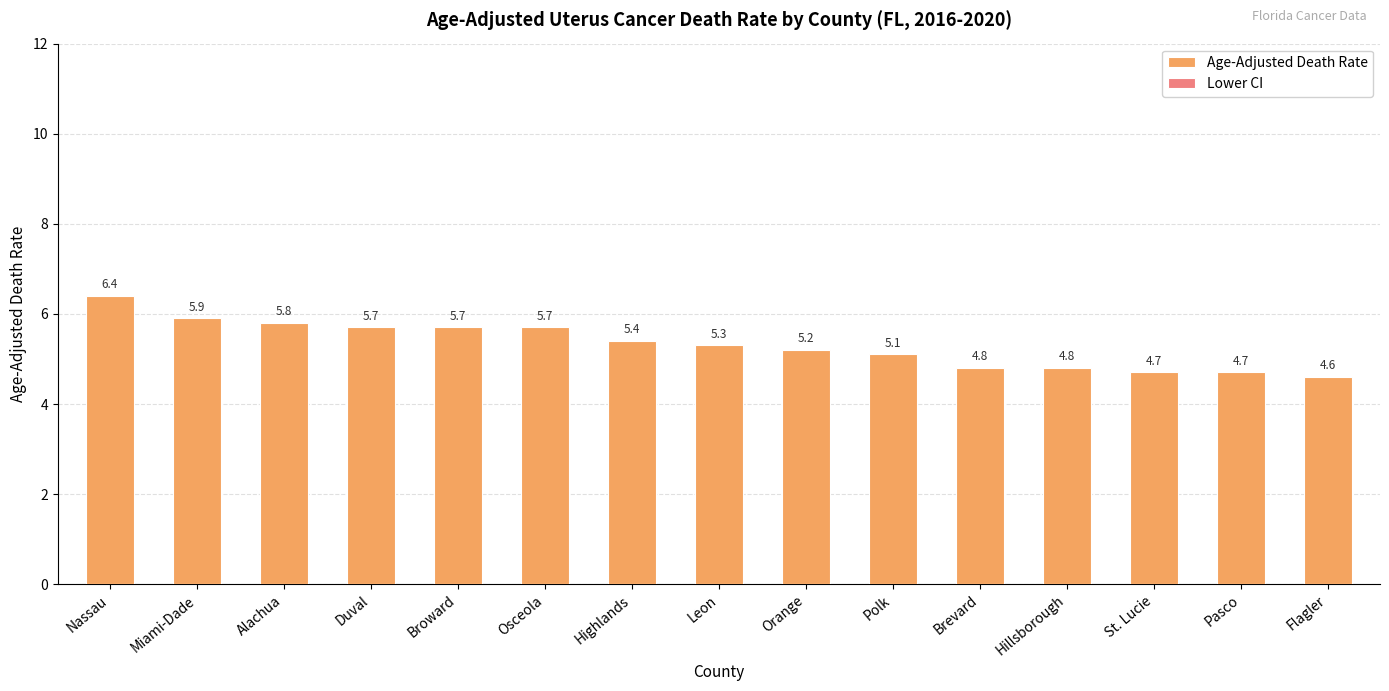

The Age-Adjusted Death Rate series shows 1.0 at Pasco. True or false?

False